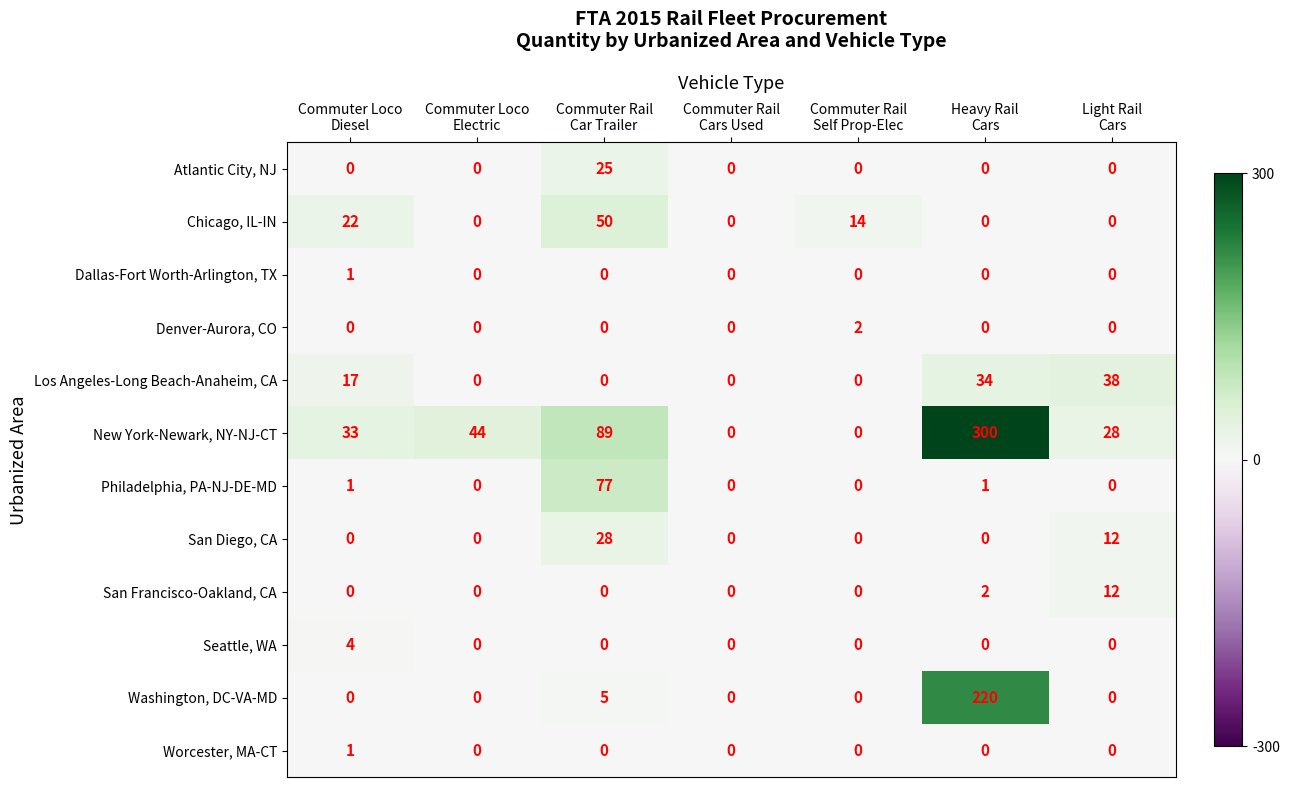

How many Worcester, MA-CT values are between 0 and 1?

7